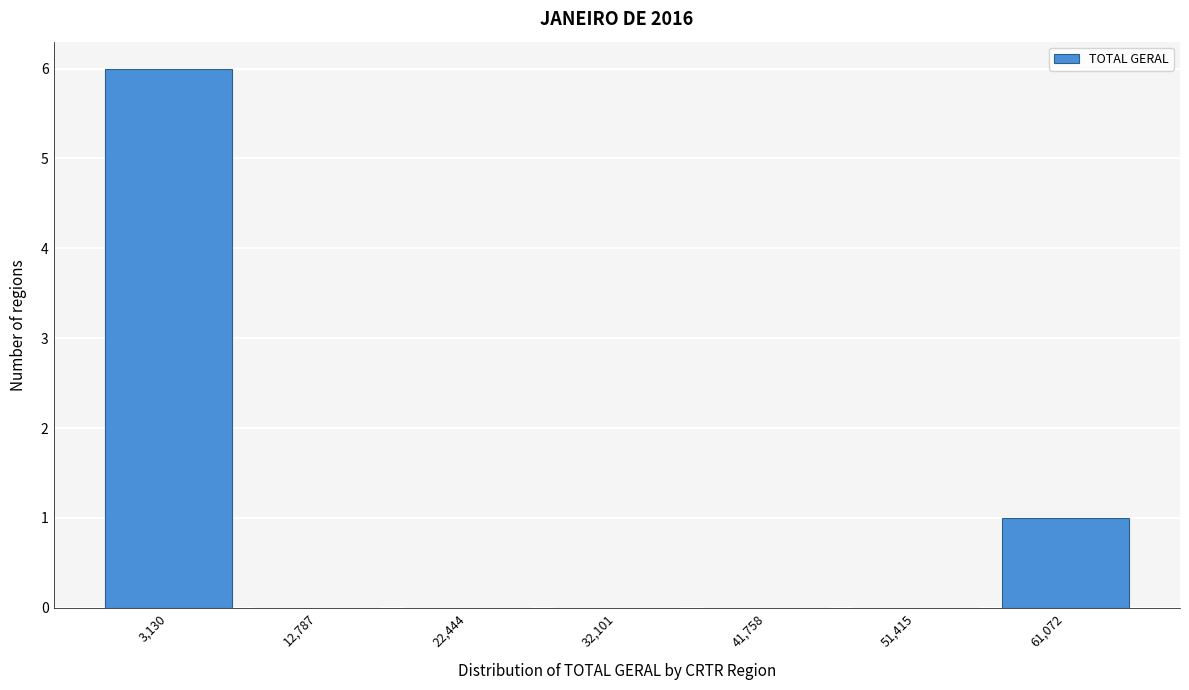

Reading left to right, extract all data points from this chart.

3,130=6	12,787=0	22,444=0	32,101=0	41,758=0	51,415=0	61,072=1